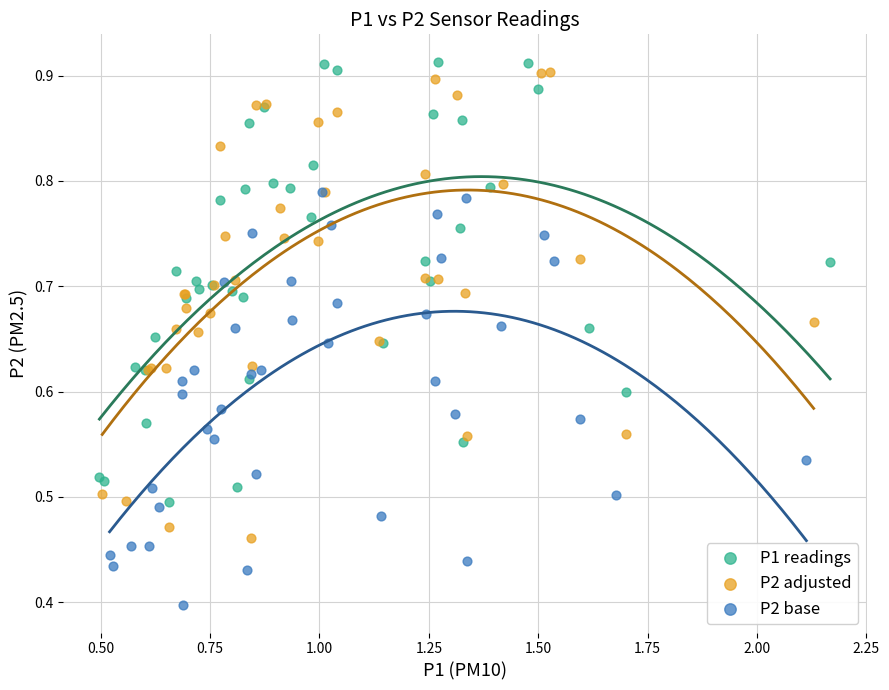

Which series has the widest spread of Y values?

P2 adjusted